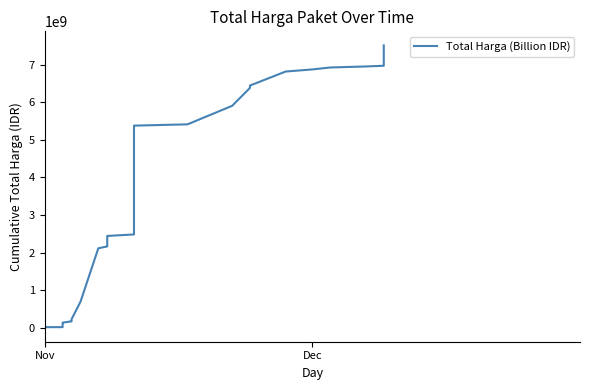

Is it true that the value at 10 is 220659669?

False